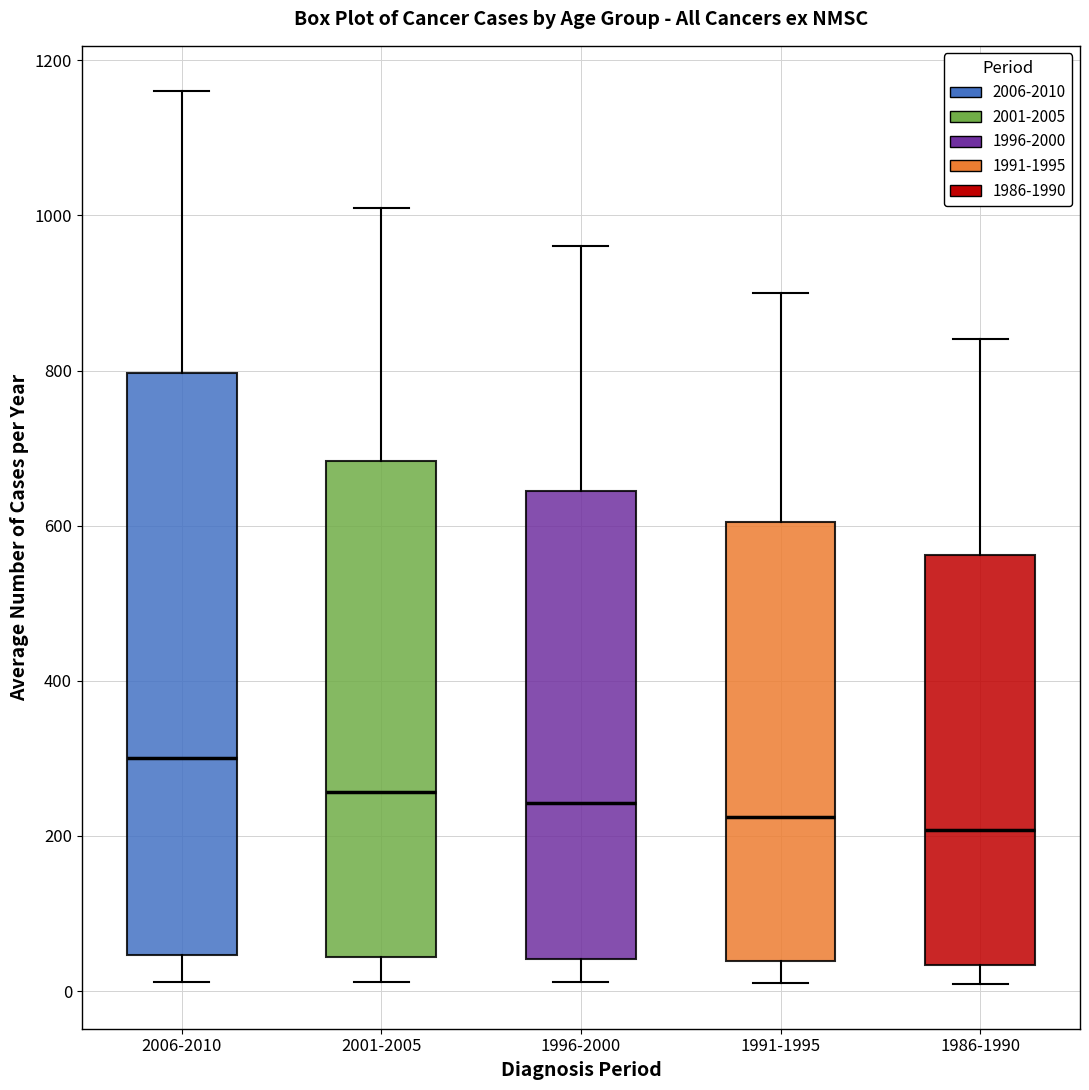

Where does the upper whisker of the box for 1986-1990 end on the y-axis? The values are not printed on the chart, so give them approximately, as read against the axis.

840